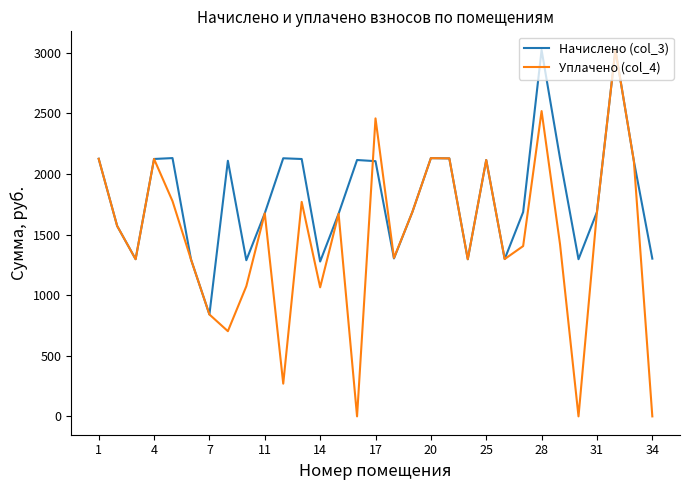

What is the minimum value for Начислено (col_3)?

840.8